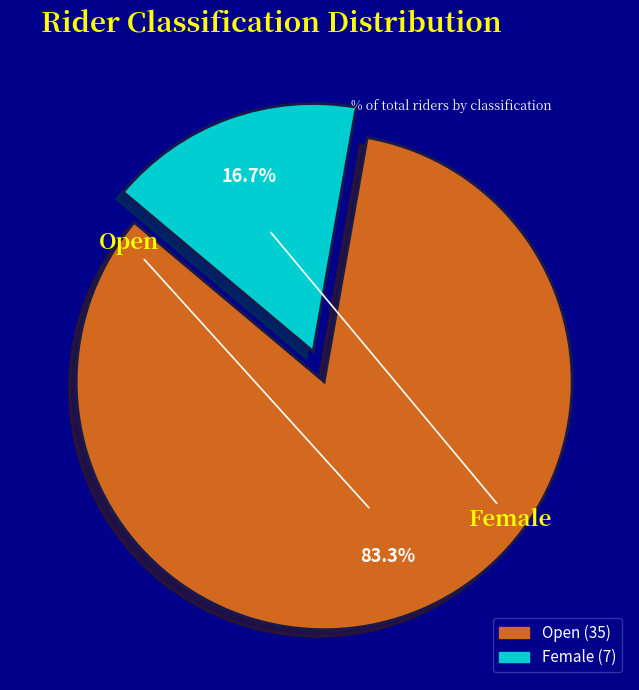

To the nearest percent, what is the difference between the Open and Female slice percentages?

67%